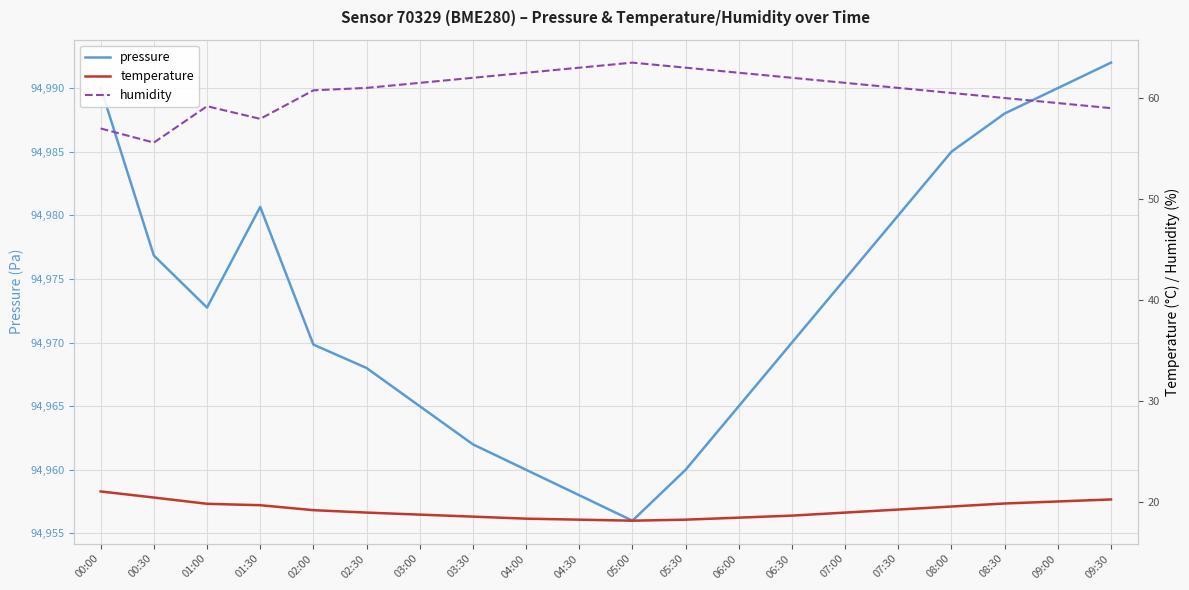

Where does the temperature series first go above 19?

00:00